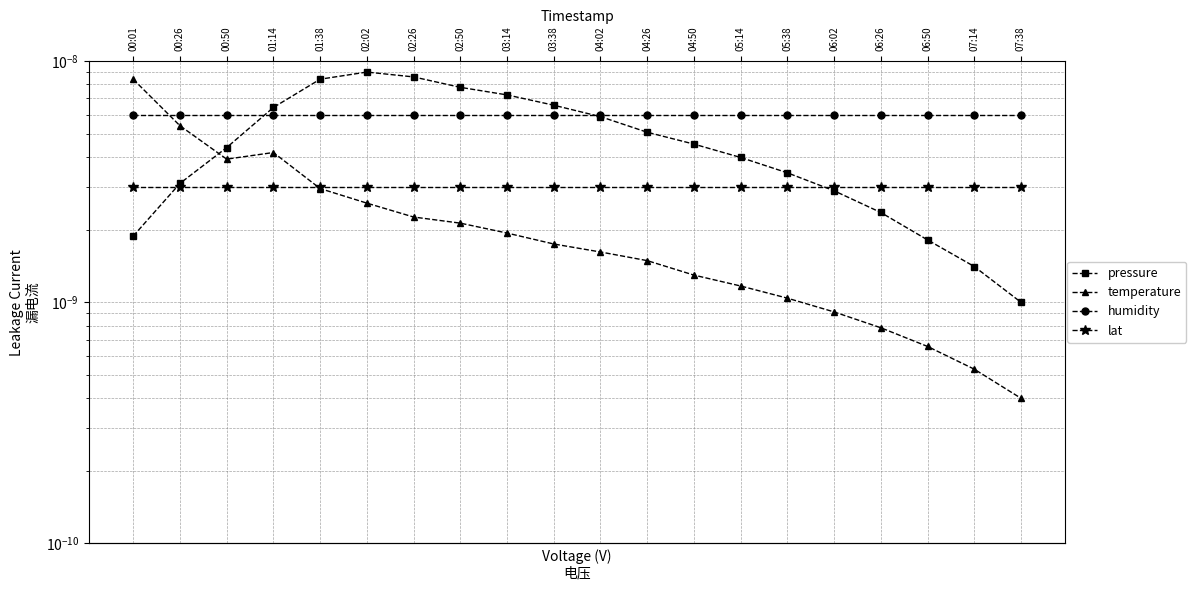

Reading right to left, what are all the values shown in this chart?

pressure: 07:38=0.0	07:14=0.0	06:50=0.0	06:26=0.0	06:02=0.0	05:38=0.0	05:14=0.0	04:50=0.0	04:26=0.0	04:02=0.0	03:38=0.0	03:14=0.0	02:50=0.0	02:26=0.0	02:02=0.0	01:38=0.0	01:14=0.0	00:50=0.0	00:26=0.0	00:01=0.0
temperature: 07:38=0.0	07:14=0.0	06:50=0.0	06:26=0.0	06:02=0.0	05:38=0.0	05:14=0.0	04:50=0.0	04:26=0.0	04:02=0.0	03:38=0.0	03:14=0.0	02:50=0.0	02:26=0.0	02:02=0.0	01:38=0.0	01:14=0.0	00:50=0.0	00:26=0.0	00:01=0.0
humidity: 07:38=0.0	07:14=0.0	06:50=0.0	06:26=0.0	06:02=0.0	05:38=0.0	05:14=0.0	04:50=0.0	04:26=0.0	04:02=0.0	03:38=0.0	03:14=0.0	02:50=0.0	02:26=0.0	02:02=0.0	01:38=0.0	01:14=0.0	00:50=0.0	00:26=0.0	00:01=0.0
lat: 07:38=0.0	07:14=0.0	06:50=0.0	06:26=0.0	06:02=0.0	05:38=0.0	05:14=0.0	04:50=0.0	04:26=0.0	04:02=0.0	03:38=0.0	03:14=0.0	02:50=0.0	02:26=0.0	02:02=0.0	01:38=0.0	01:14=0.0	00:50=0.0	00:26=0.0	00:01=0.0